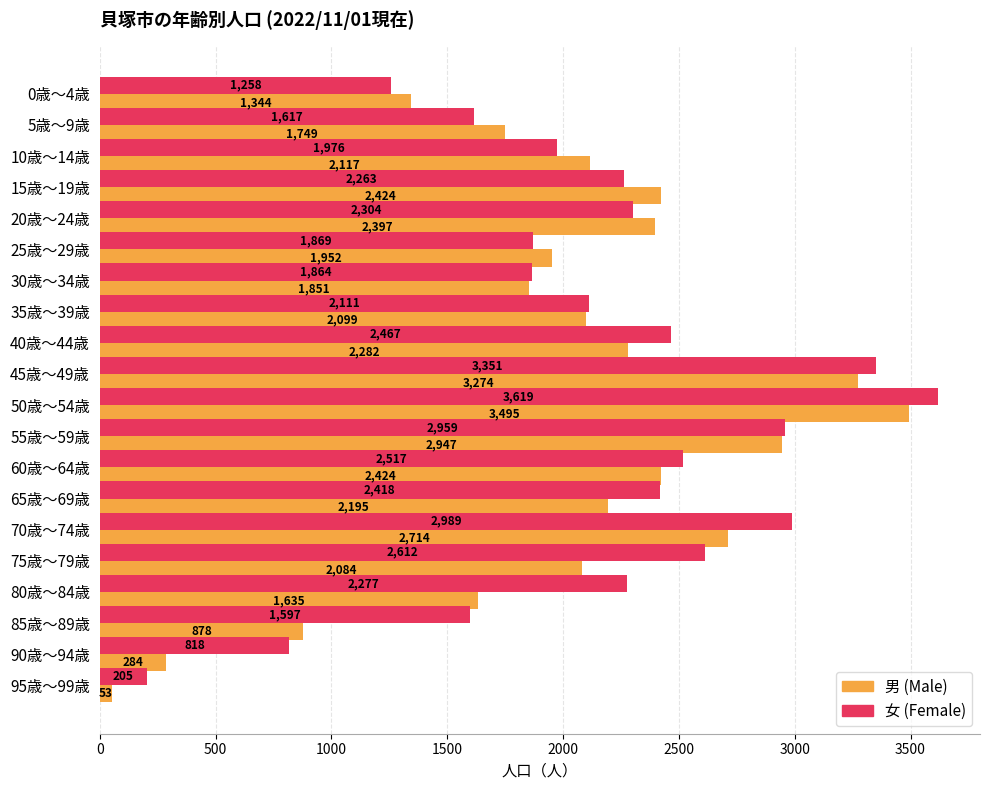

Which category has the highest value across all series?

50歳～54歳